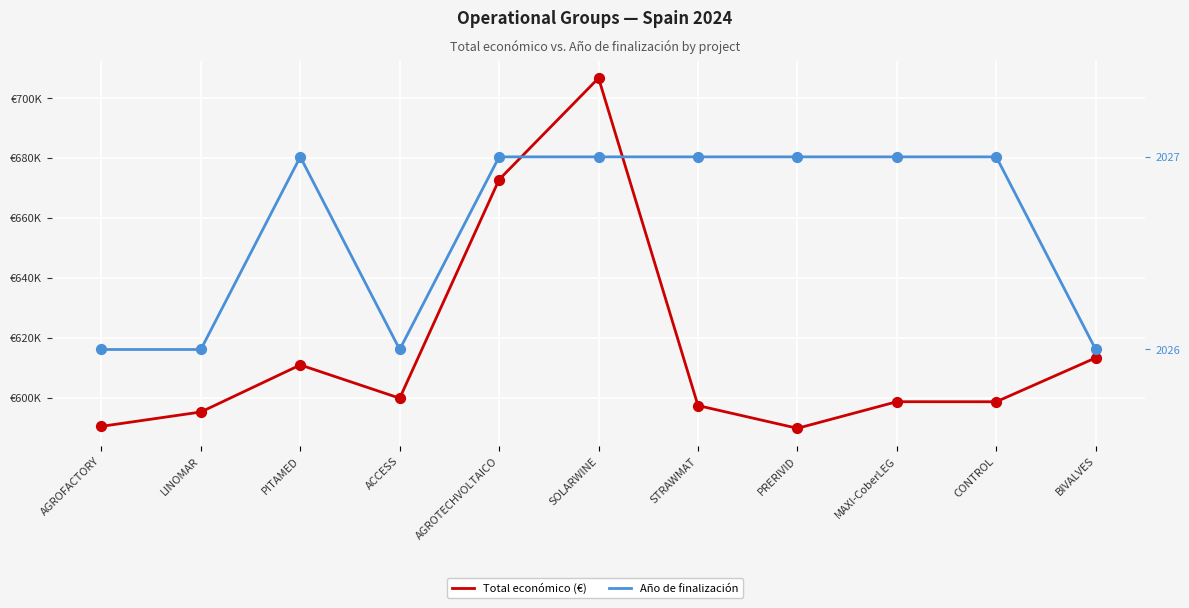

Which series reaches the maximum Y coordinate?

Total económico (€)